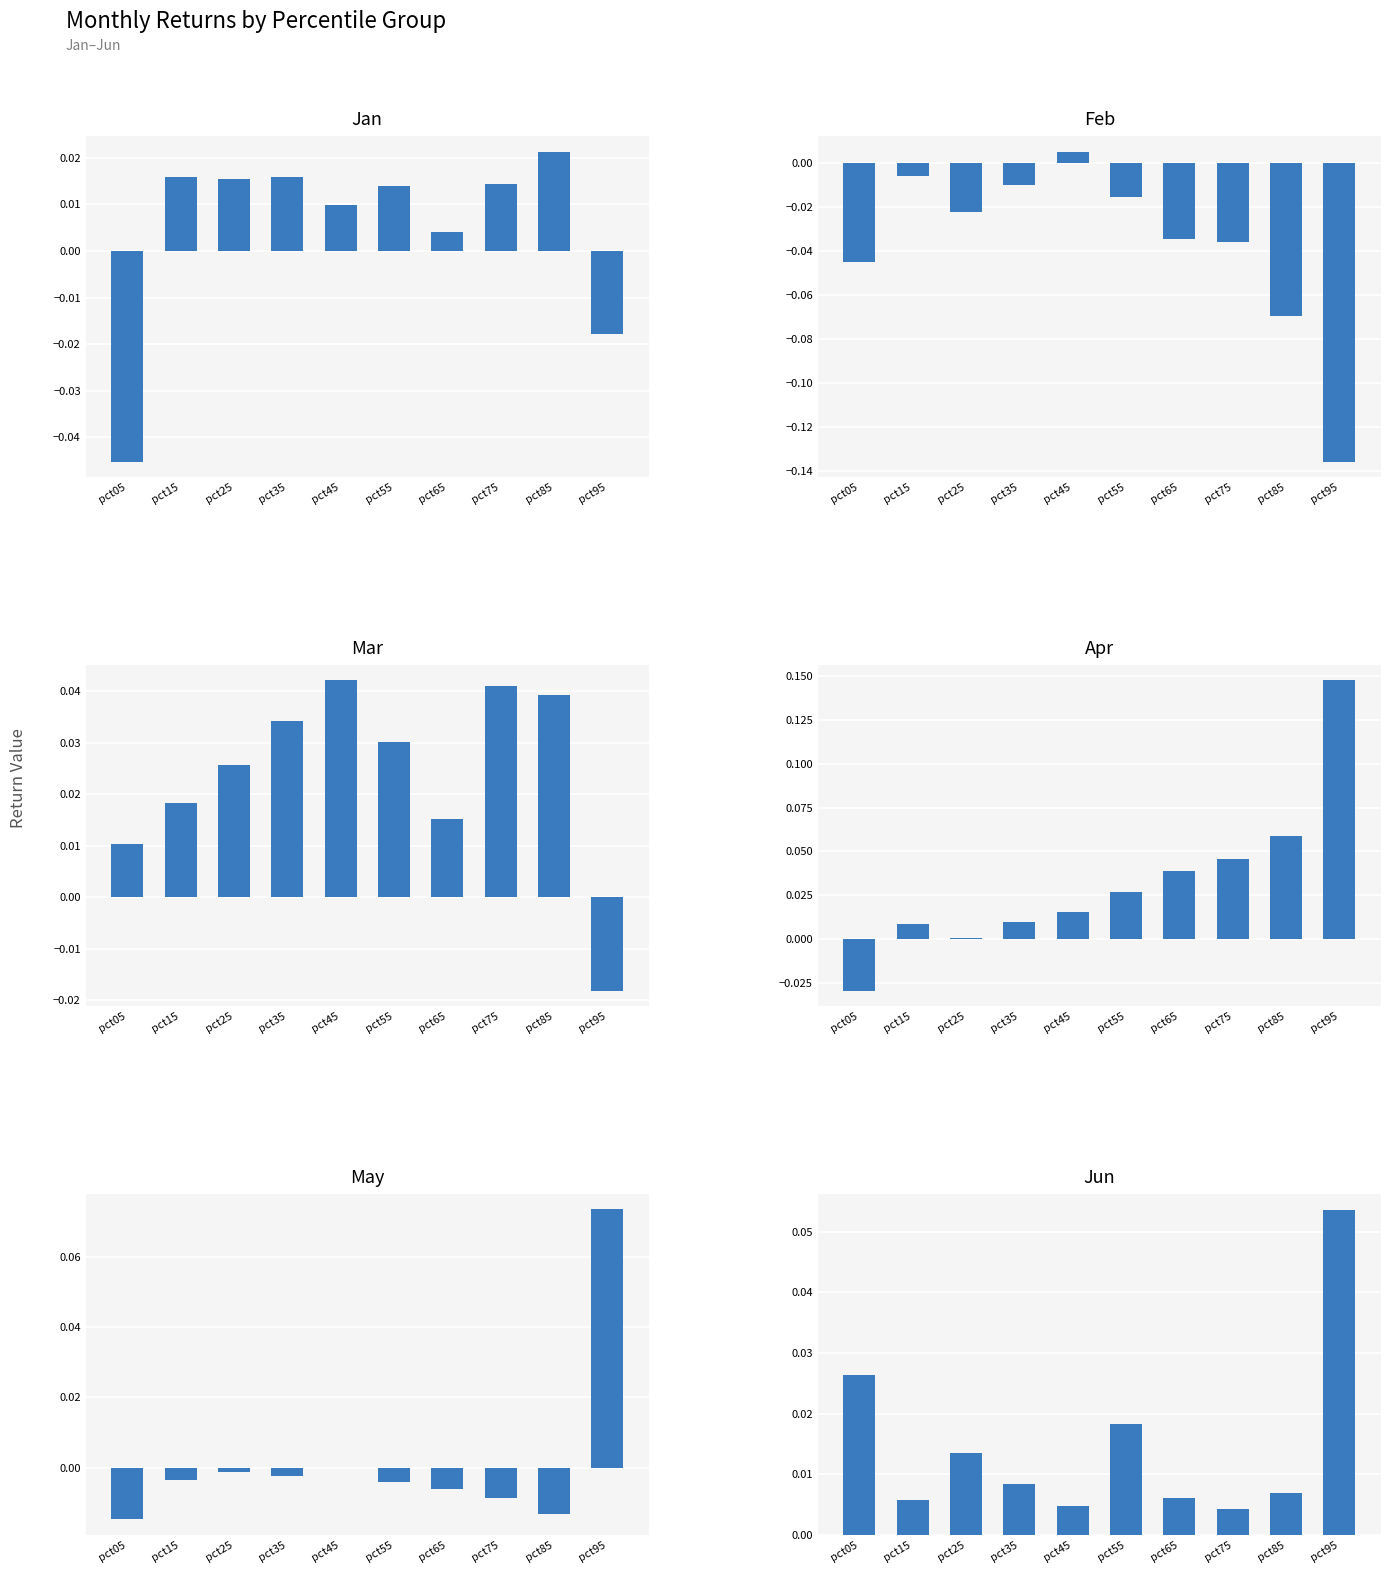

How many series are shown in this chart?

6